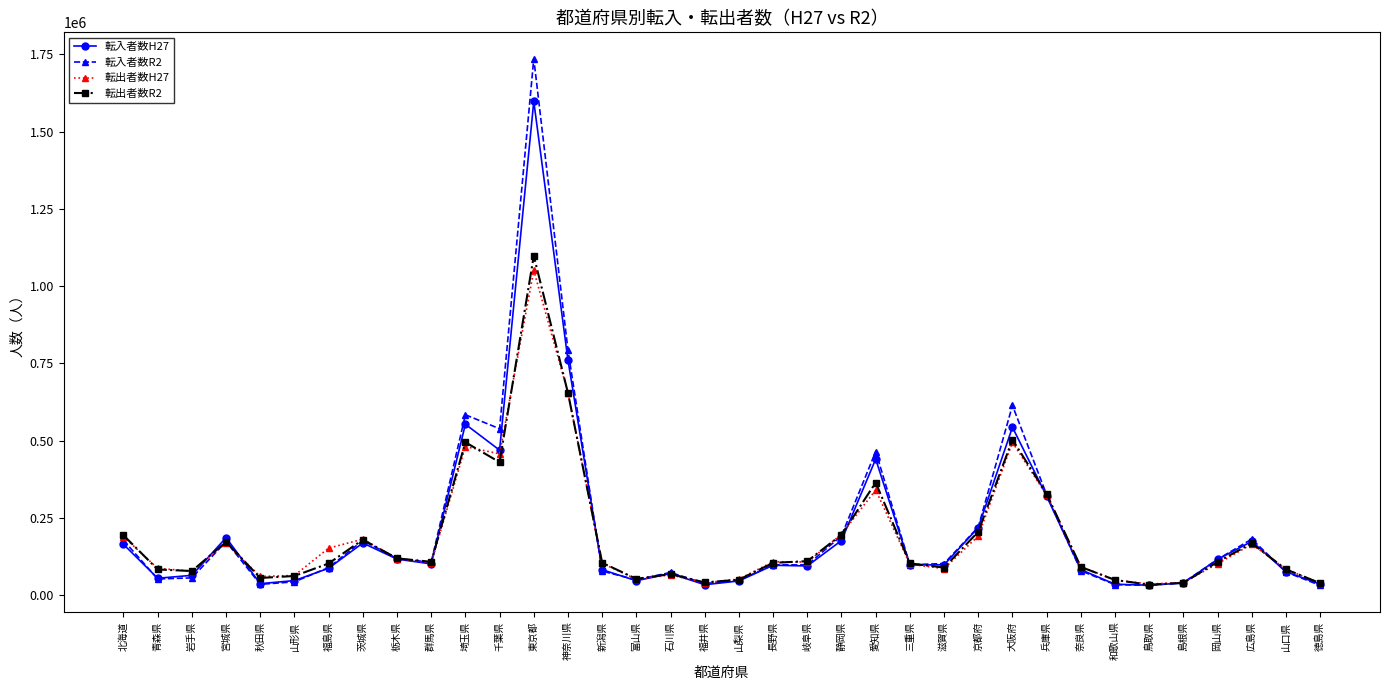

At which label is 転入者数R2 closest to 884145?

神奈川県